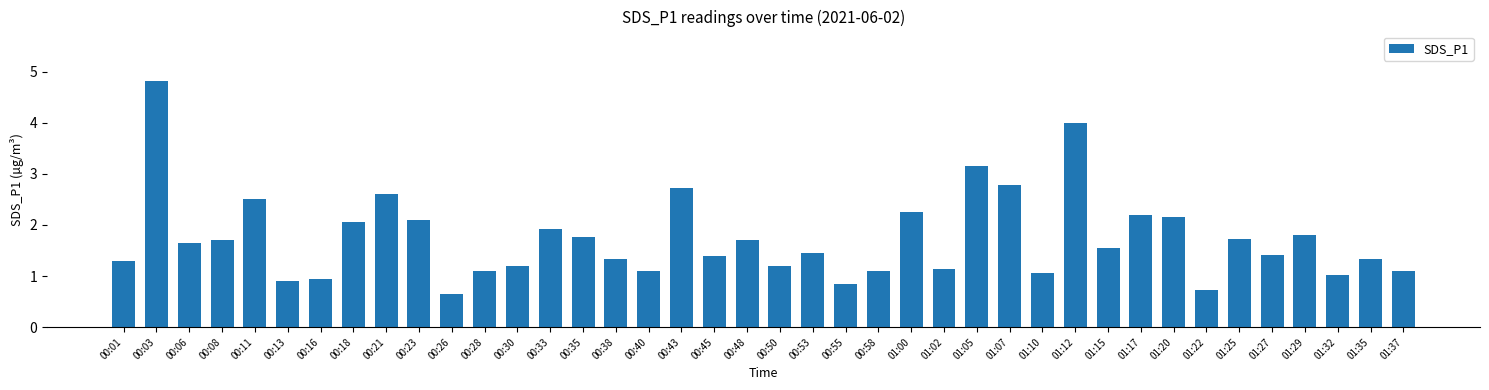

What is the average value?

1.7